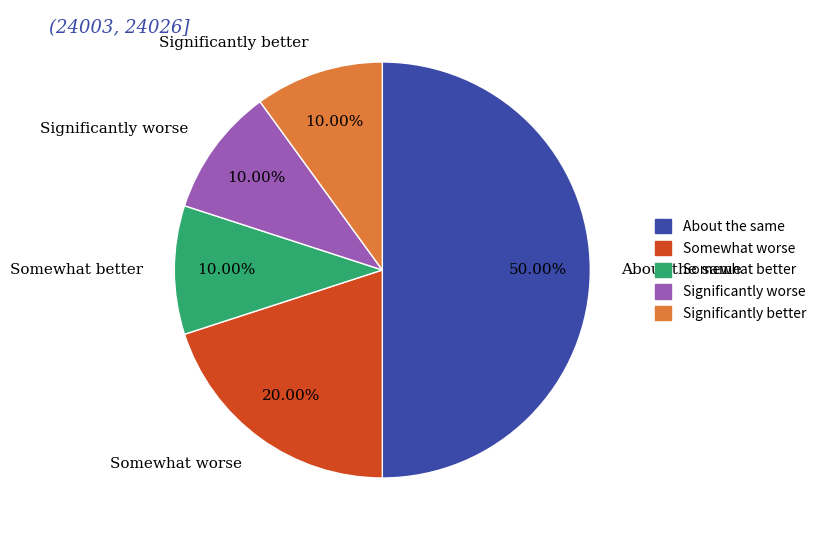

Which slice is the largest?

About the same